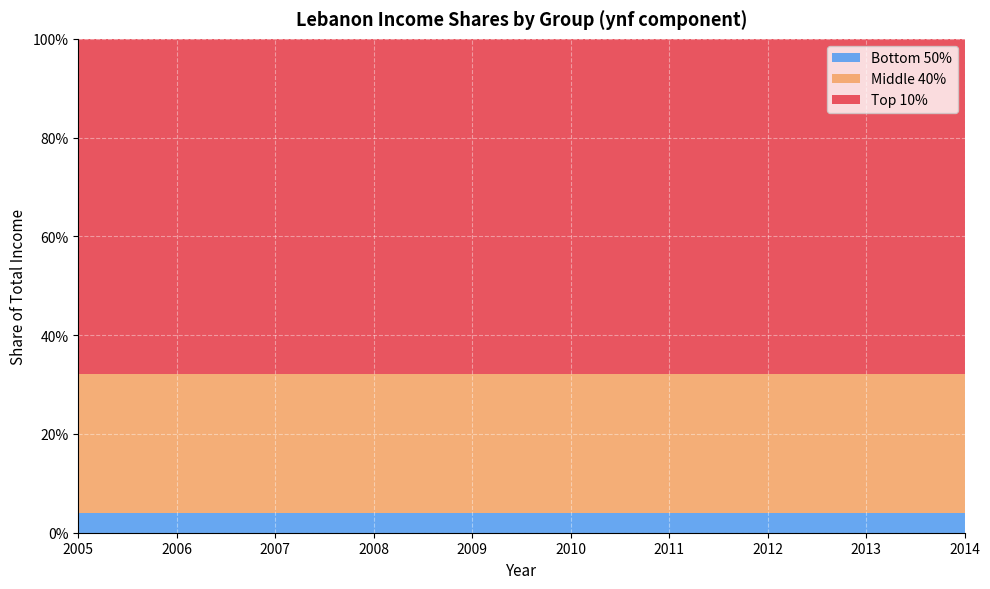

Reading left to right, list all the values displayed in this chart.

Bottom 50%: 0.0	0.0	0.0	0.0	0.0	0.0	0.0	0.0	0.0	0.0
Middle 40%: 0.3	0.3	0.3	0.3	0.3	0.3	0.3	0.3	0.3	0.3
Top 10%: 0.7	0.7	0.7	0.7	0.7	0.7	0.7	0.7	0.7	0.7